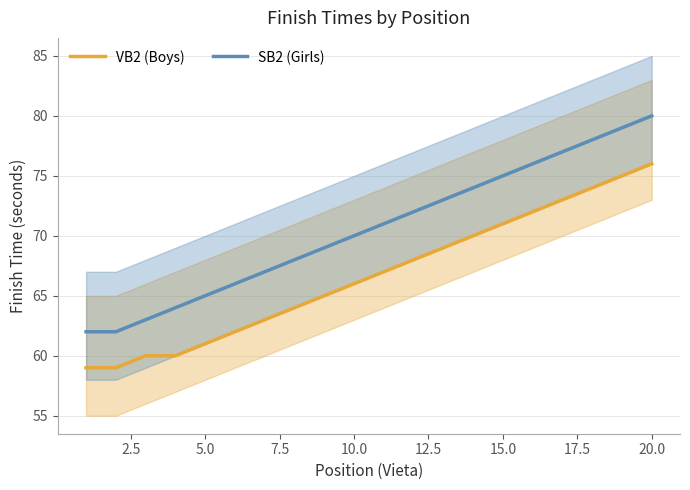

What is the difference between the second highest and second lowest values in the VB2 (Boys) series?

16